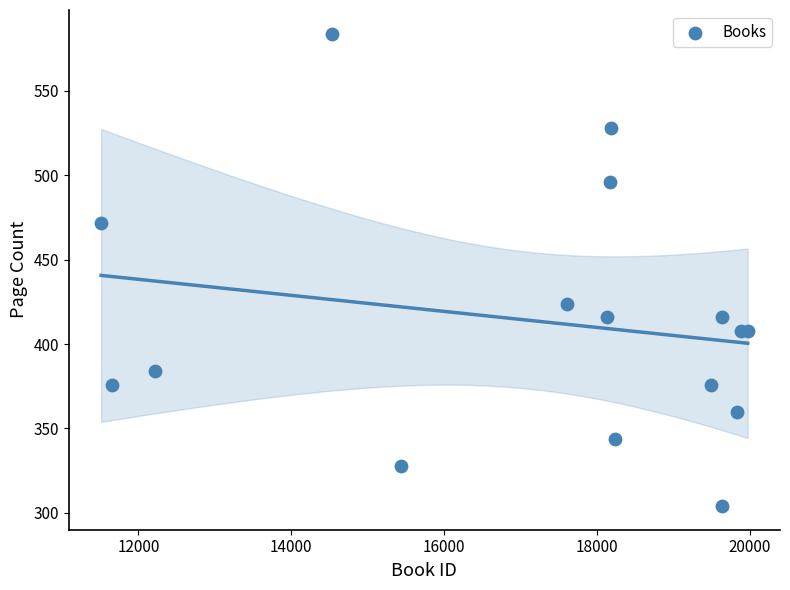

What Y value in the scatter plot is closest to 444?

424